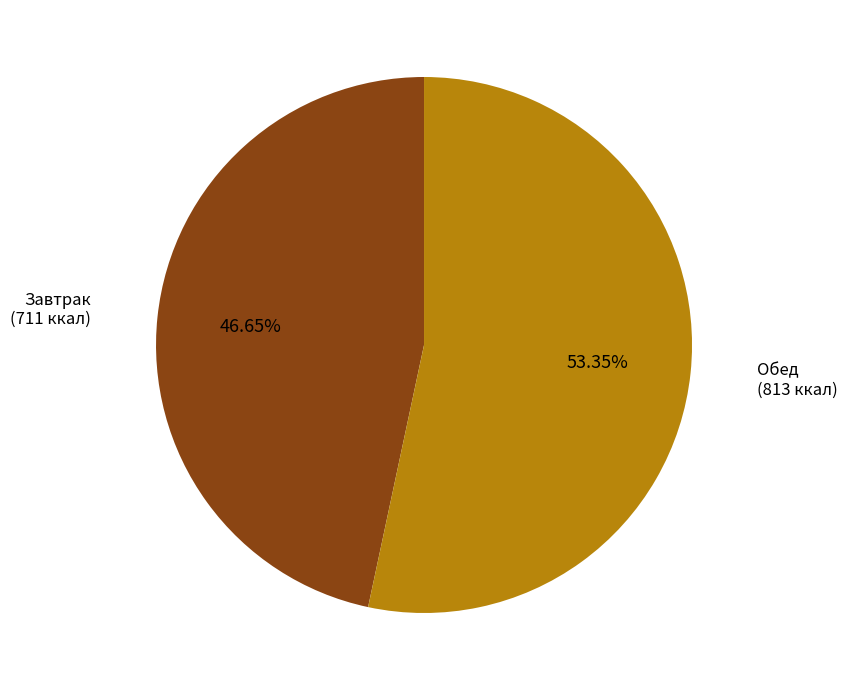

Is there any slice that represents more than half of the pie?

Yes